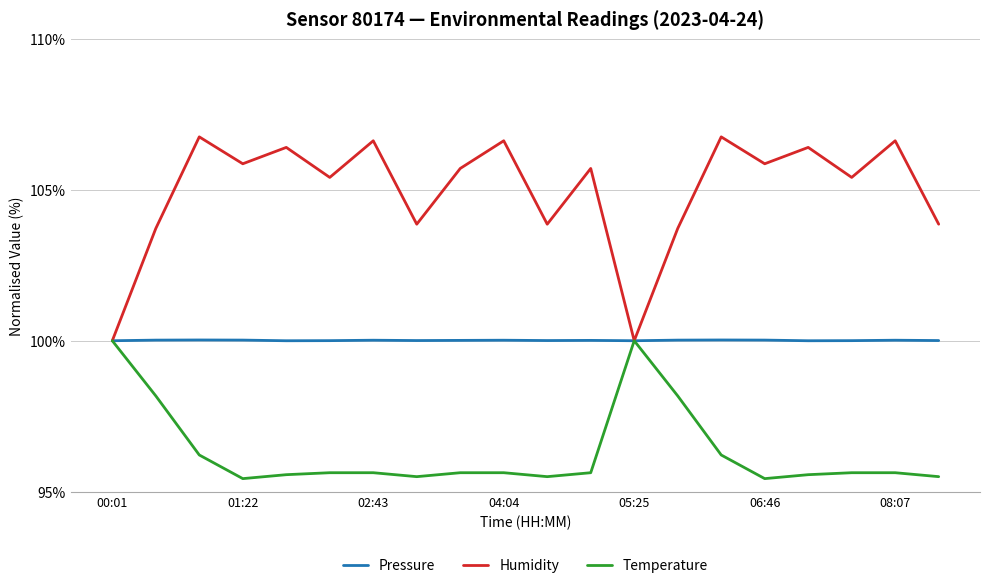

In Pressure, how many points are lower than both neighbors (excluding endpoints)?

5